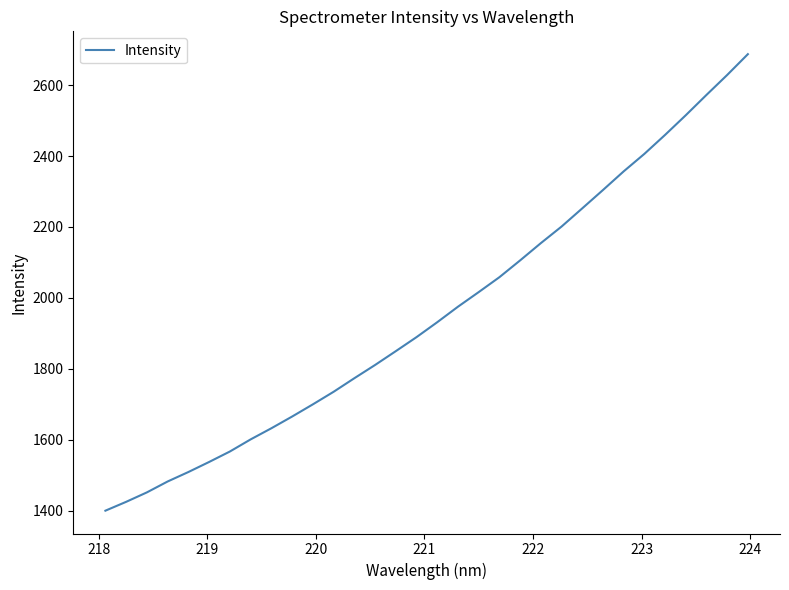

What is the difference between the maximum and minimum values?

1287.7